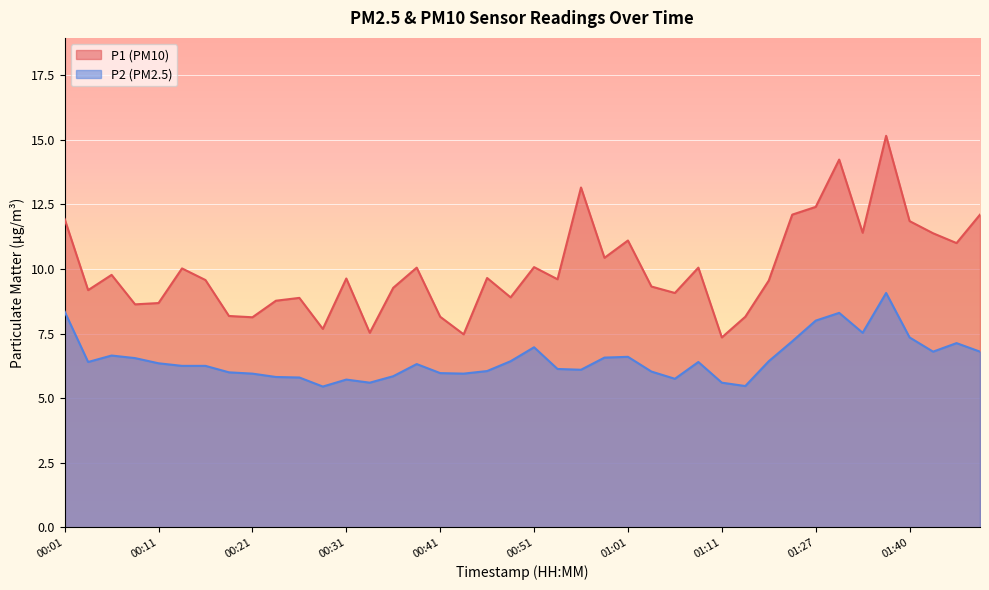

True or false: P2 has a value of 2.4 at 00:01.

False